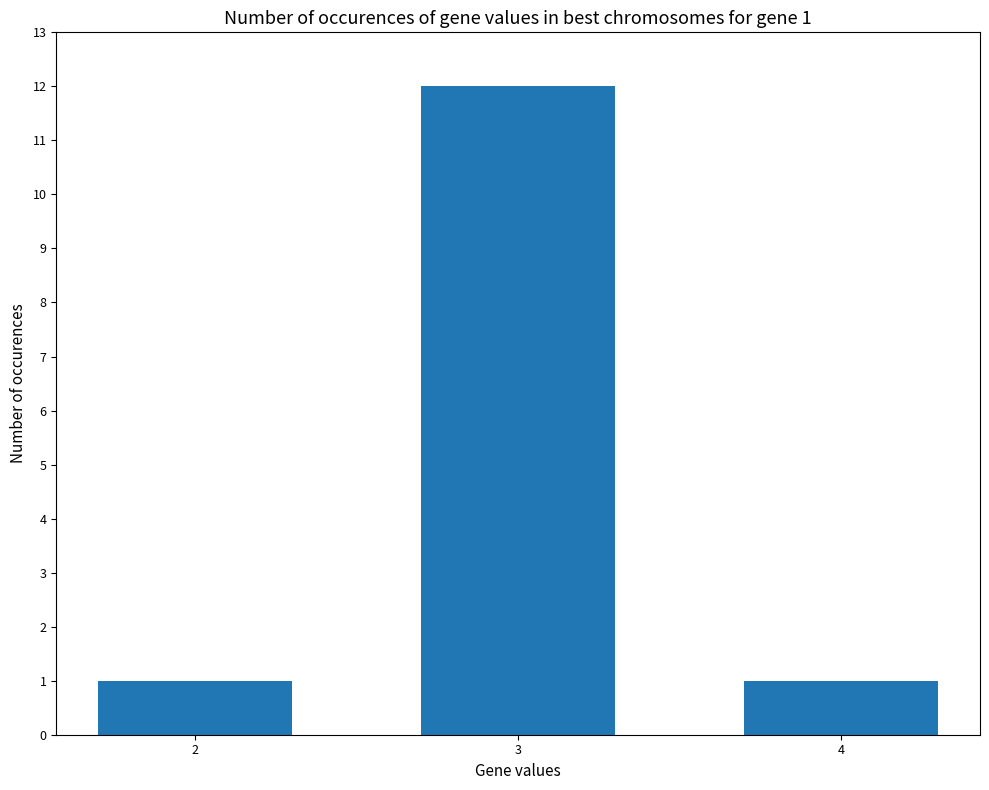

What is the difference between the maximum and minimum values?

11